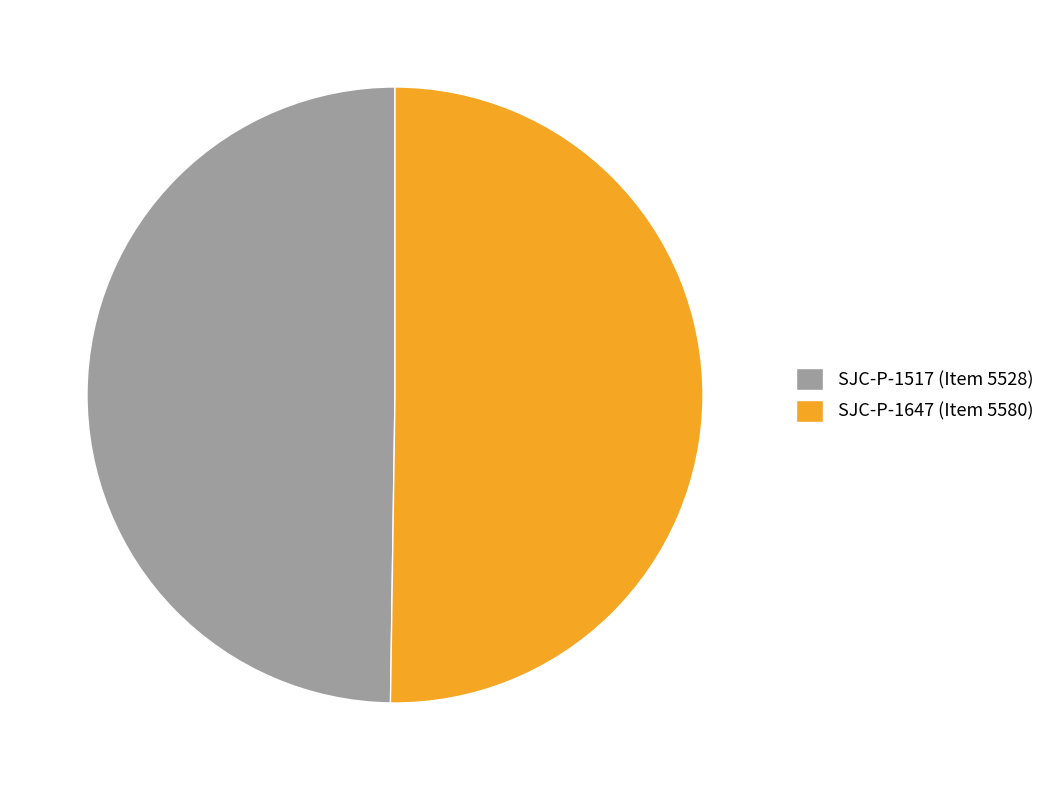

What is the ratio of the value at SJC-P-1647 (Item 5580) to the value at SJC-P-1517 (Item 5528)?

1.0